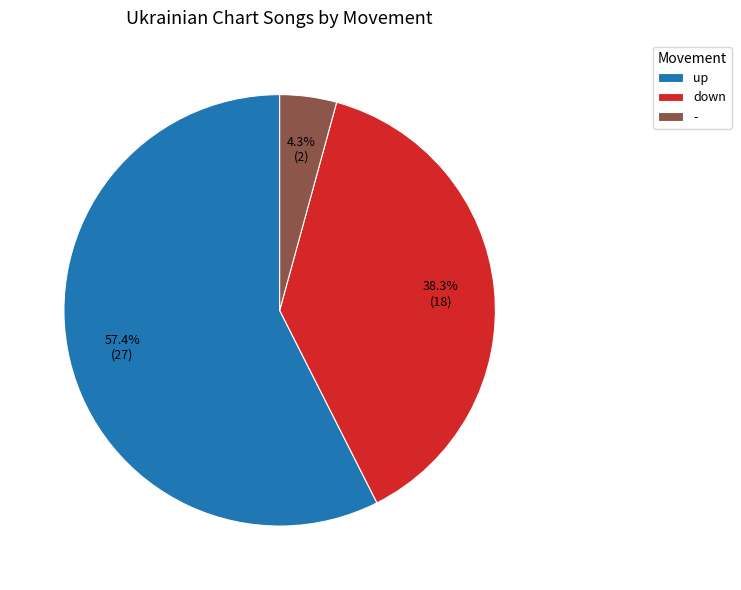

What percentage is NOT represented by up?

42.6%